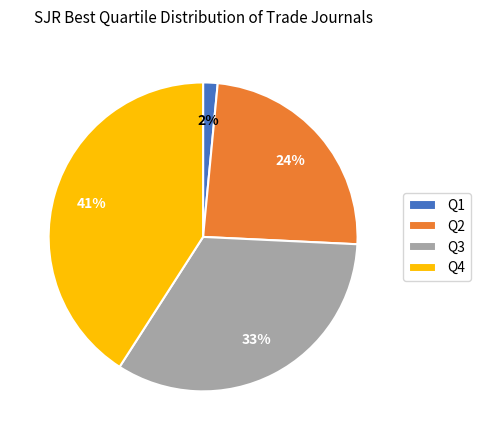

To the nearest percent, what portion does Q1 represent?

2%